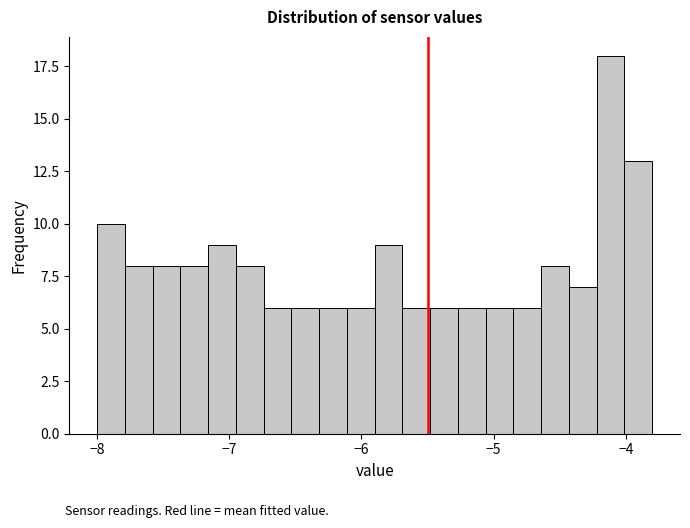

Read against the x-axis, roughly where is the centre of the tallest bar?

-4.1